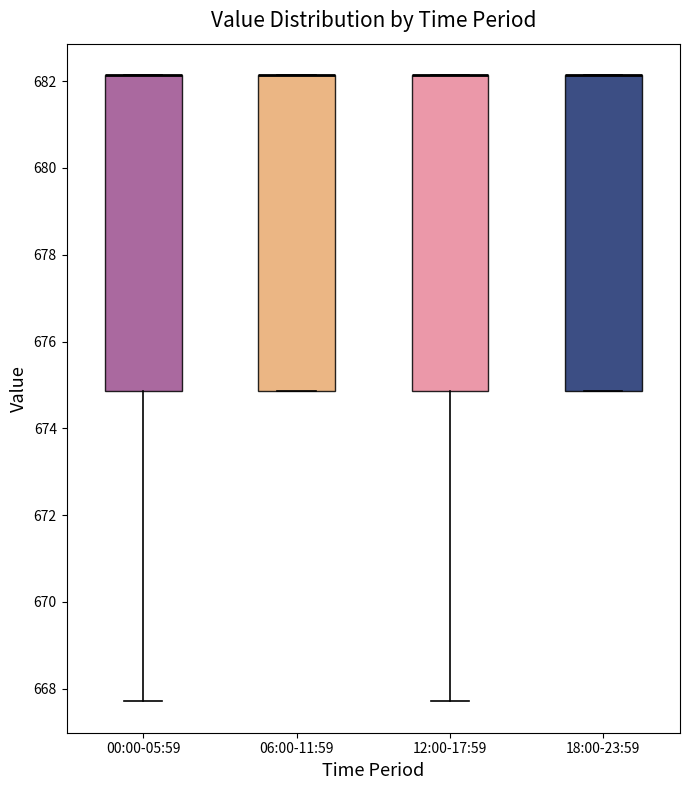

Reading left to right, transcribe this box plot: for each box, give where its median line is, the range the box spans, and where its two whiskers end, as read against the y-axis. The values are not printed on the chart, so give them approximately, as read against the axis.

00:00-05:59: median 682.2 (drawn on the box's upper edge), box 674.8 to 682.2, whiskers 667.8 to 682.2
06:00-11:59: median 682.2 (drawn on the box's upper edge), box 674.8 to 682.2, whiskers 674.8 to 682.2
12:00-17:59: median 682.2 (drawn on the box's upper edge), box 674.8 to 682.2, whiskers 667.8 to 682.2
18:00-23:59: median 682.2 (drawn on the box's upper edge), box 674.8 to 682.2, whiskers 674.8 to 682.2